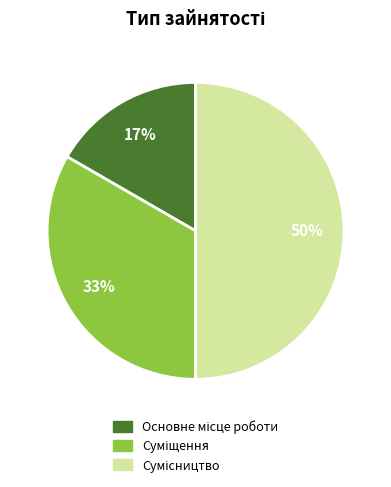

To the nearest percent, what is the average slice percentage?

33%